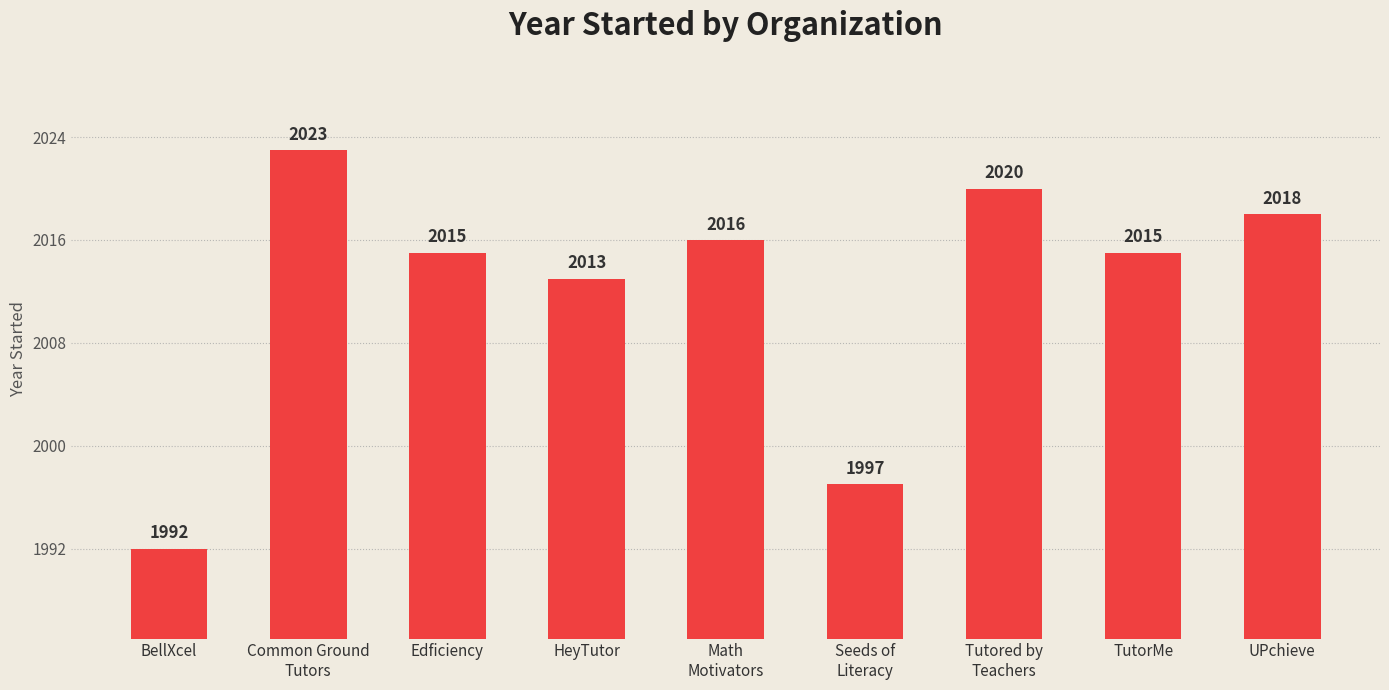

Reading right to left, list all the values displayed in this chart.

2018	2015	2020	1997	2016	2013	2015	2023	1992